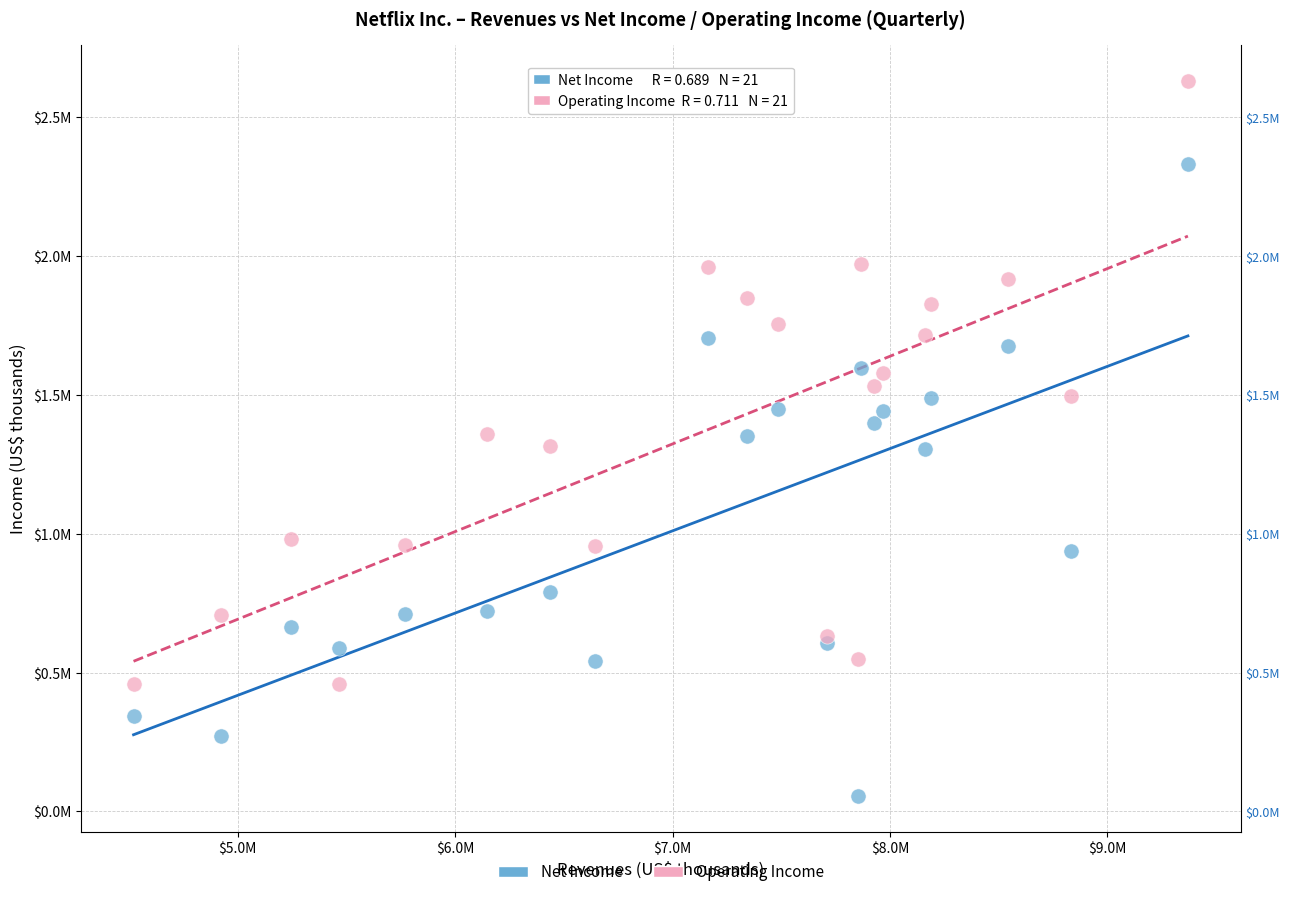

Which series reaches the maximum Y coordinate?

Operating Income